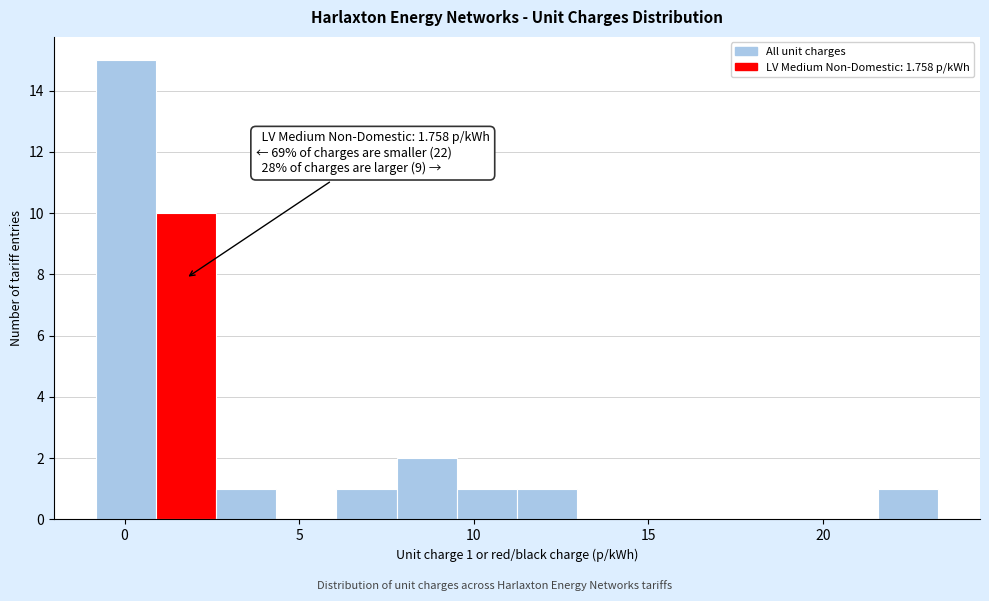

Around what value on the x-axis is the tallest bar? Give the approximate position of its centre, as read against the axis.

0.0